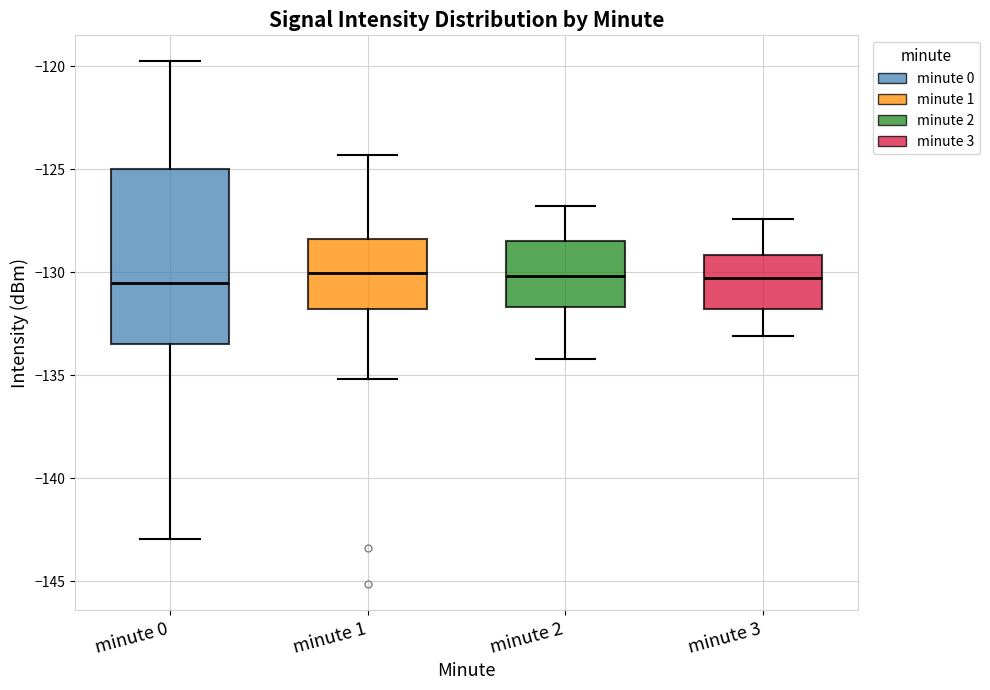

Comparing the boxes themselves (not the whiskers), which one is the tallest?

minute 0